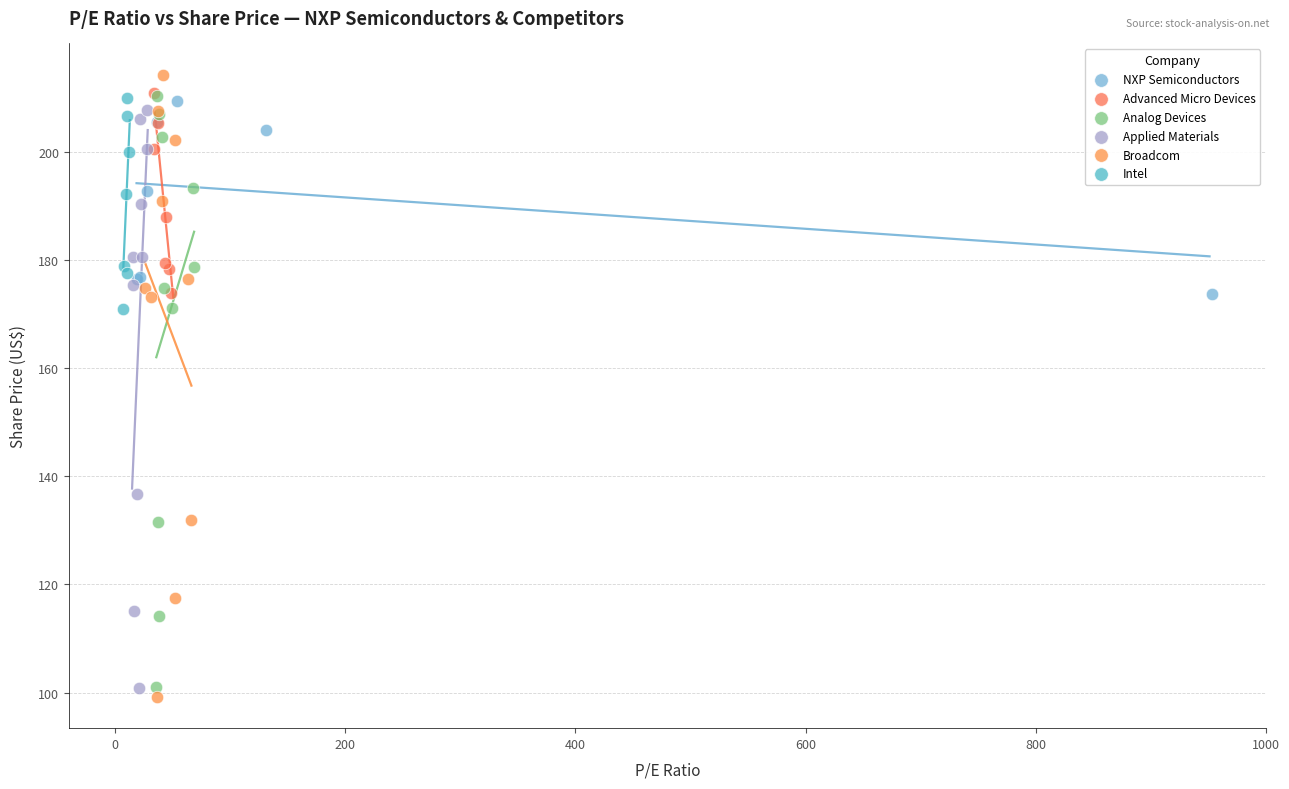

Which series has the largest Y range (max minus min)?

Broadcom